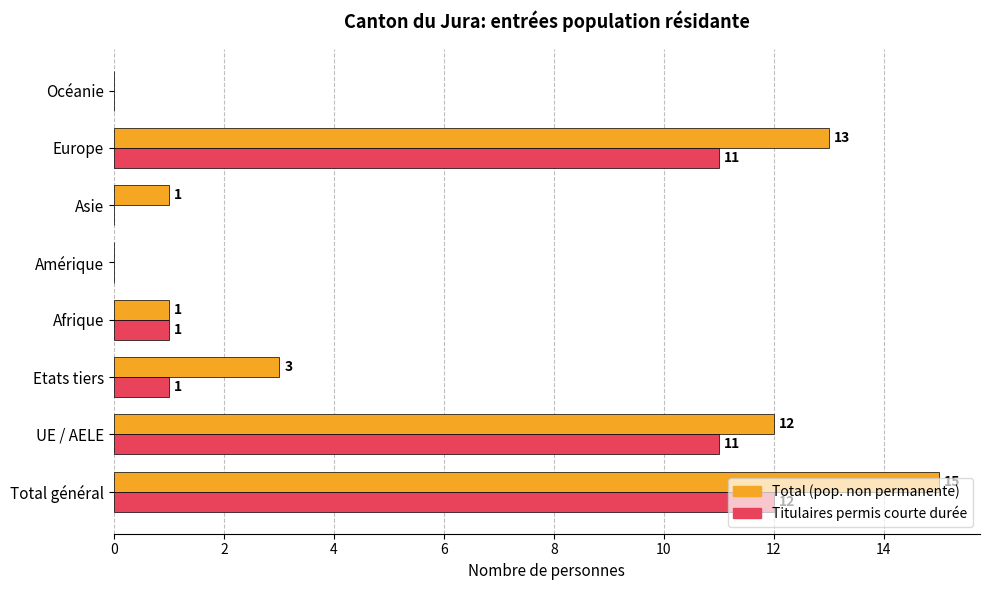

What is the total value across all series at UE / AELE?

23